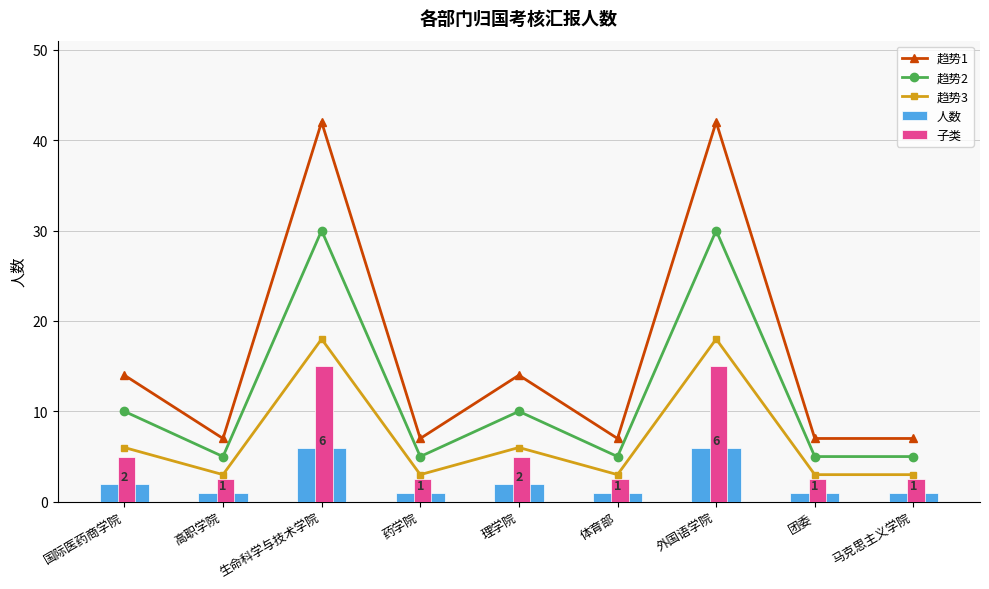

What is the minimum value for 趋势2?

5